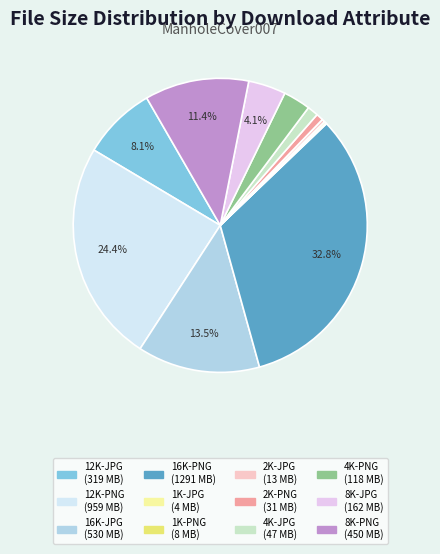

To the nearest percent, what is the difference between the largest and smallest slice percentages?

33%